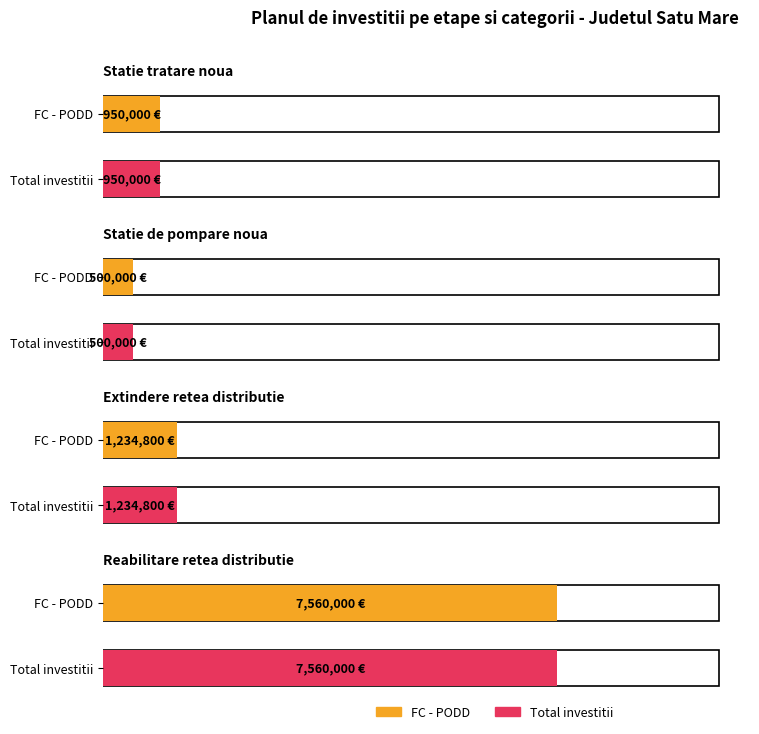

The value of Average utilization at Extindere retea distributie is 321968. True or false?

False